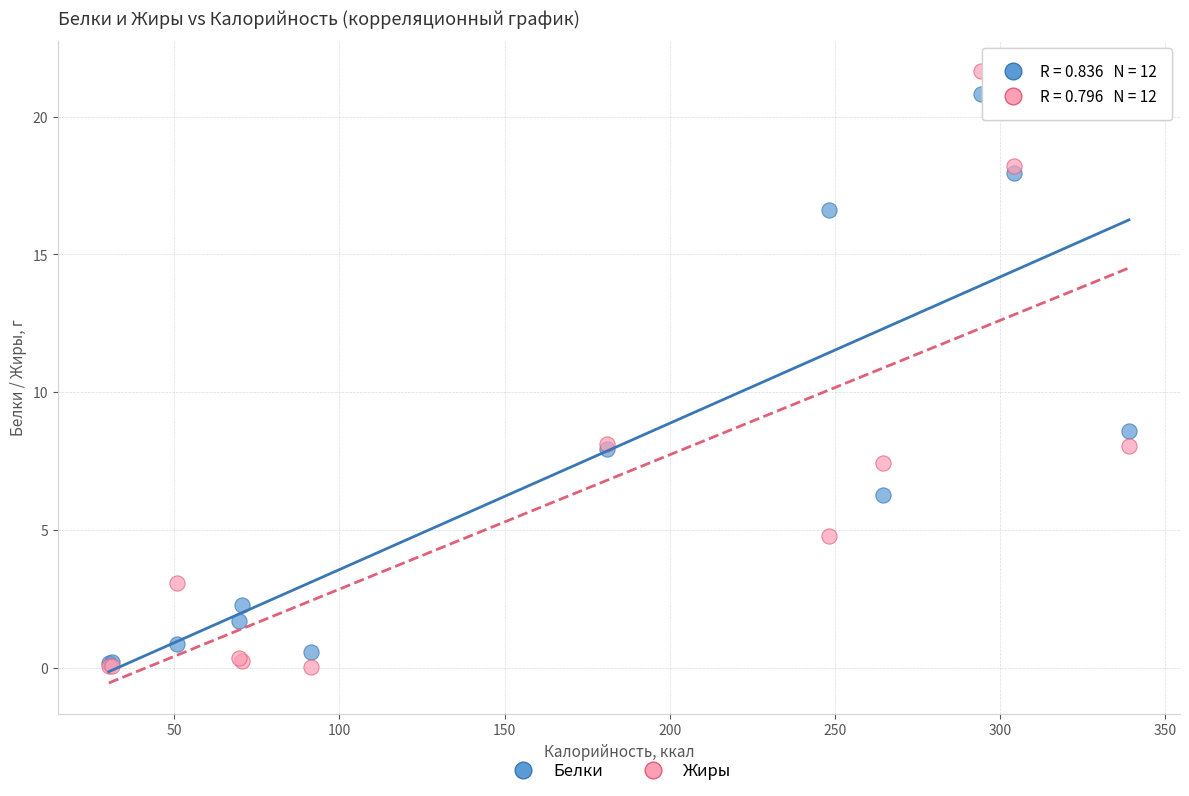

Which series reaches the maximum Y coordinate?

Жиры